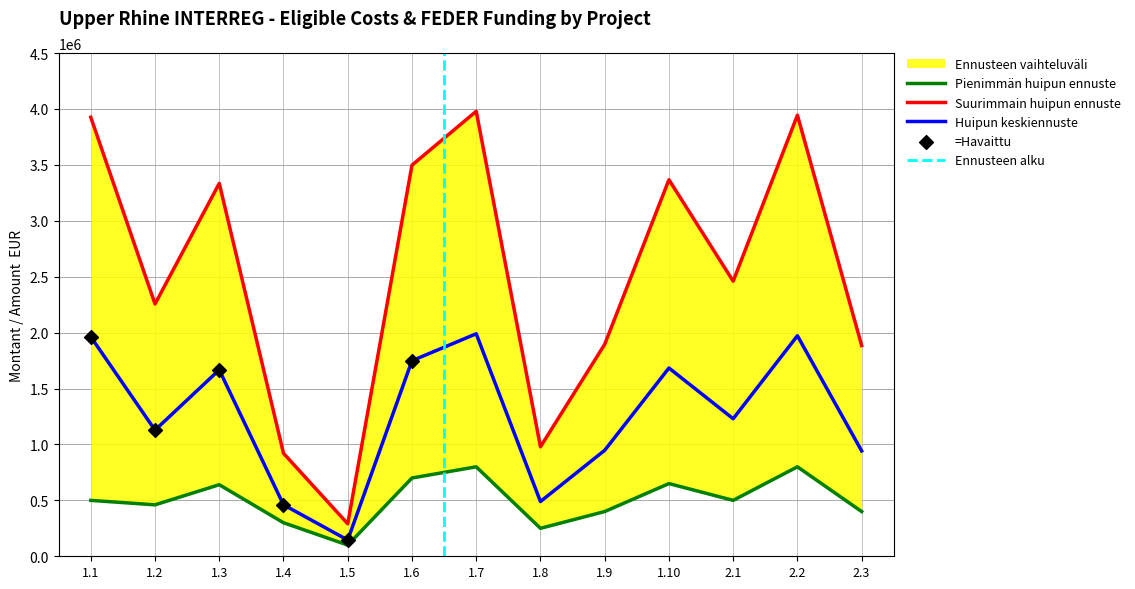

What is the highest value of the Huipun keskiennuste series?

1989587.0